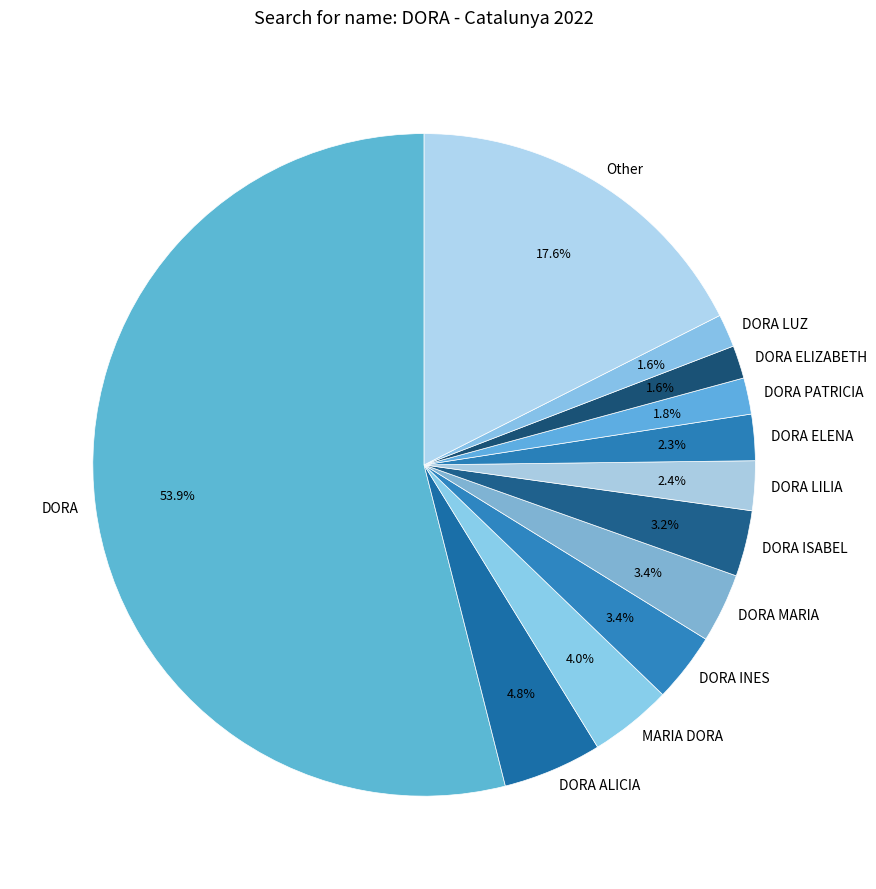

The DORA LUZ slice represents 2% of the pie. True or false?

True